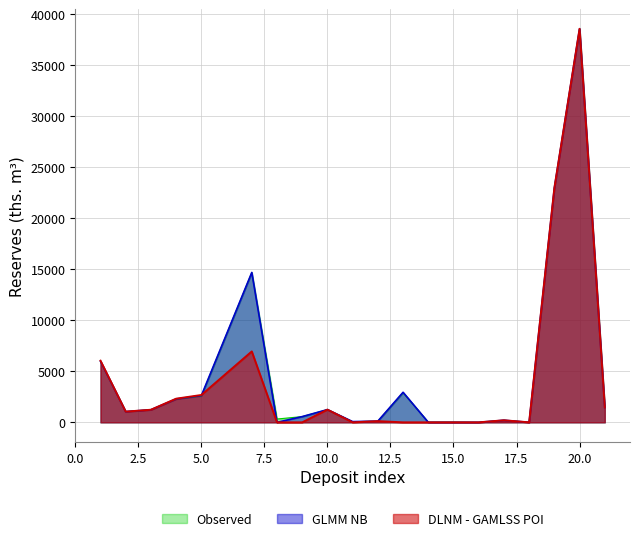

How many data points in Observed are less than 1232?

10